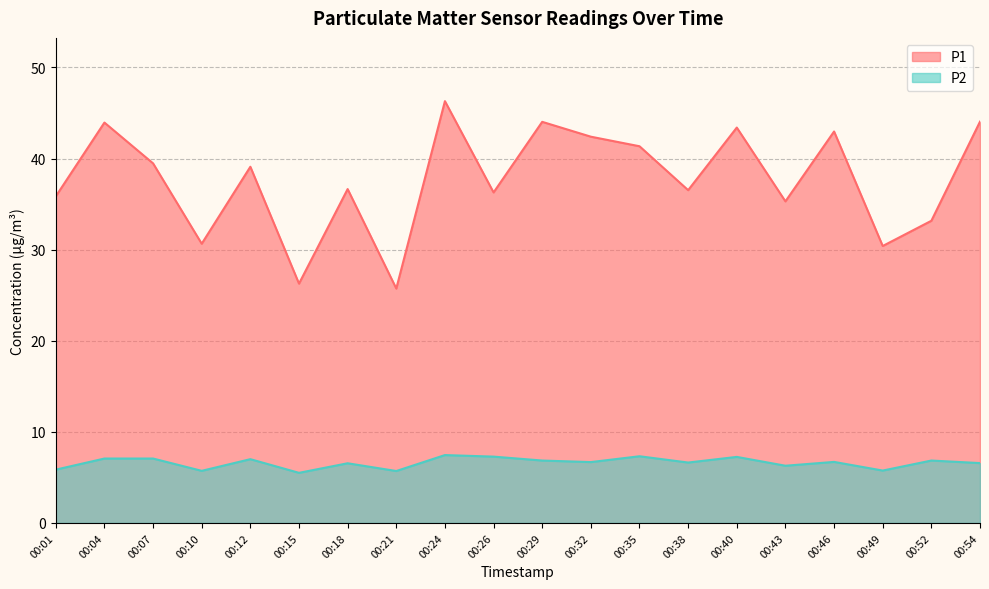

Which series has the widest spread of values?

P1